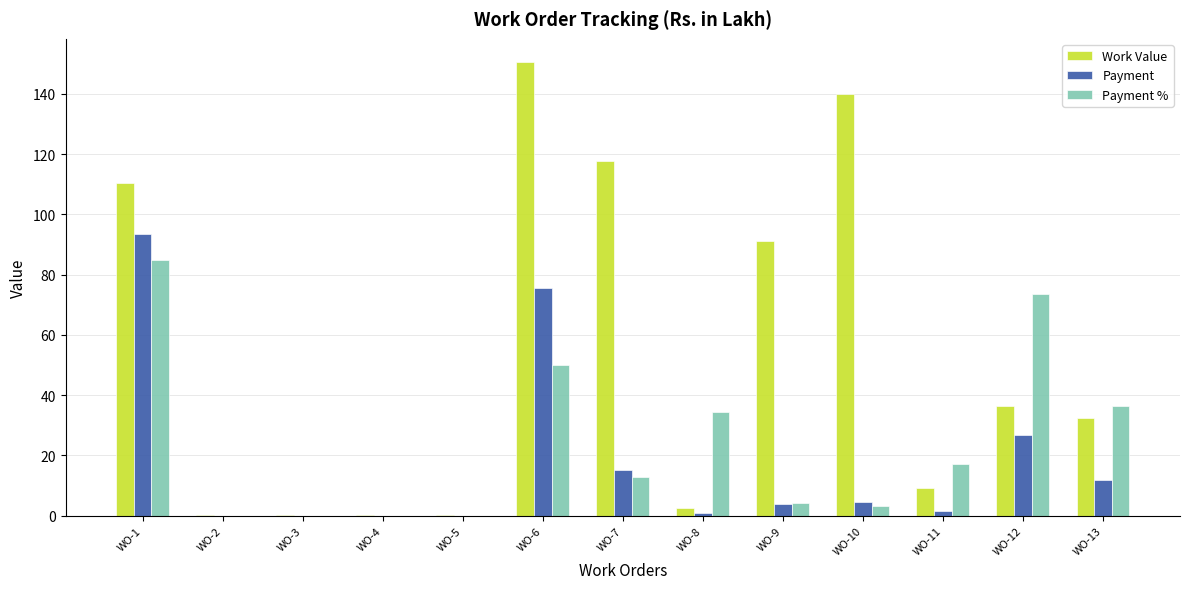

Which series changed the most between WO-8 and WO-12?

Payment %